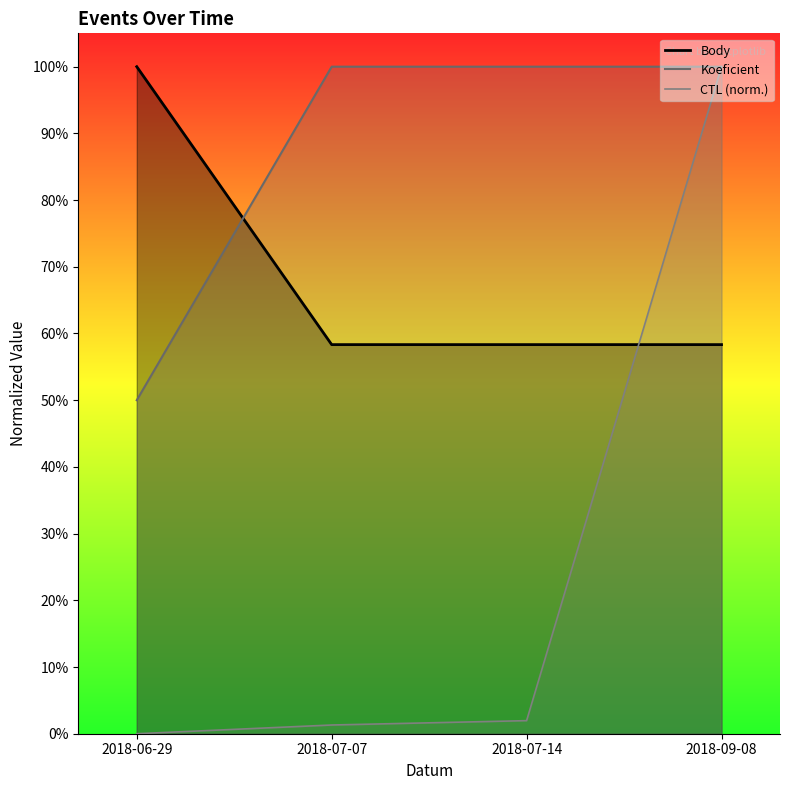

The value of CTL at 2018-07-14 is 0.0. True or false?

True